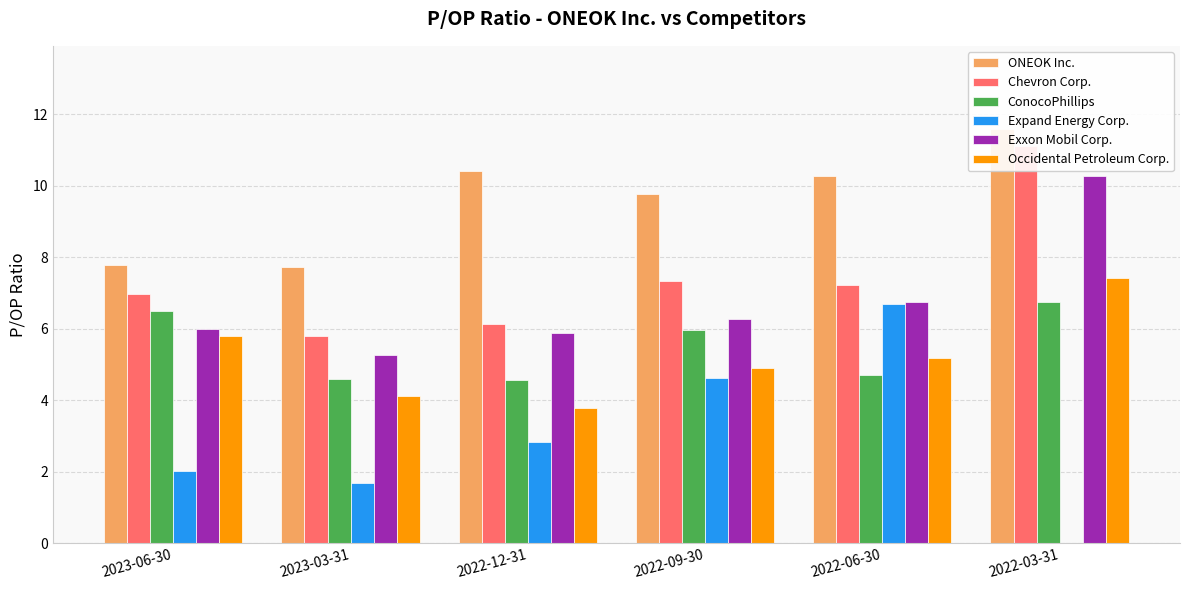

The Chevron Corp. series shows 7.3 at 2022-03-31. True or false?

False